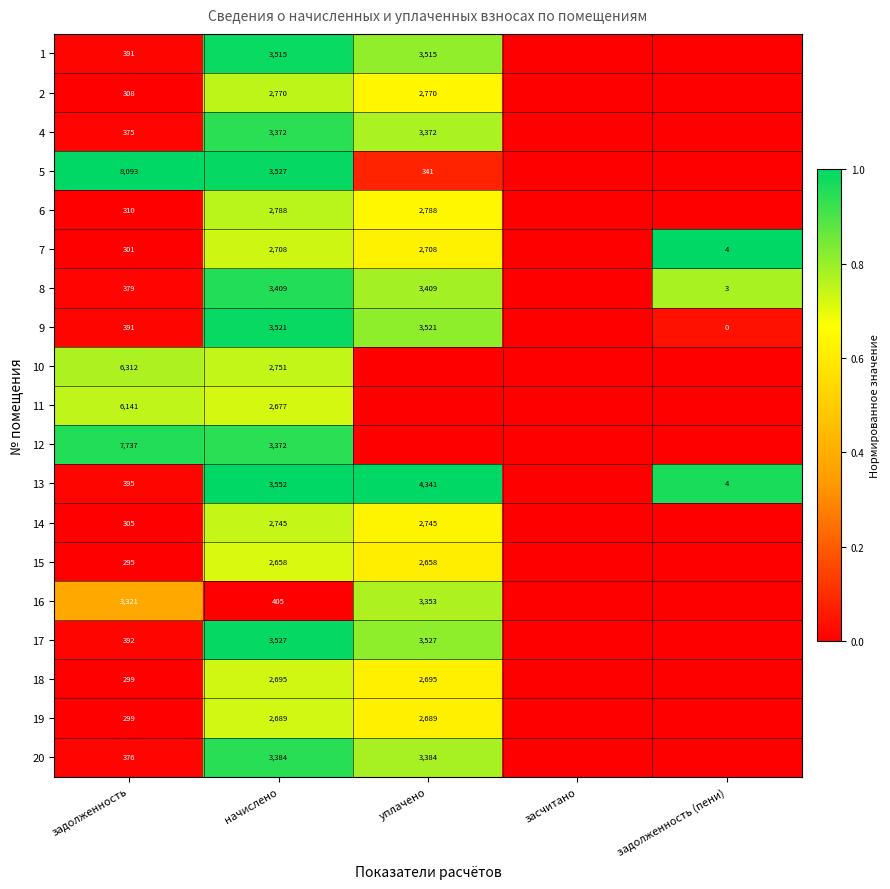

What is the sum of the 10 values at задолженность and начислено?

9063